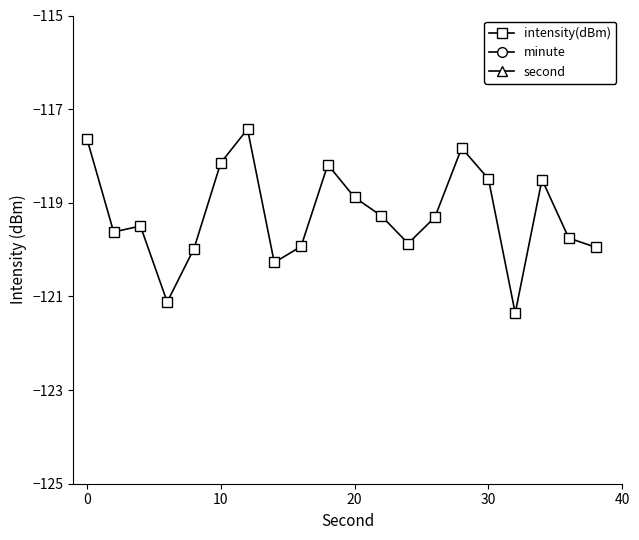

Where is intensity(dBm) nearest to the value -119?

20